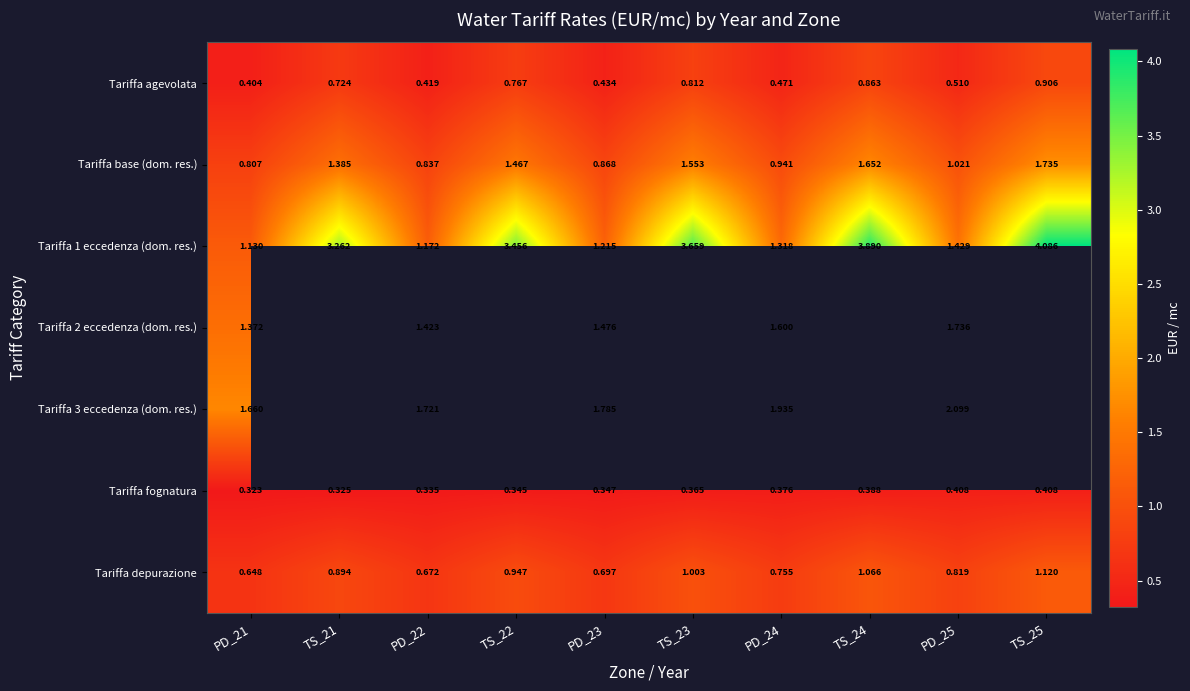

What is the sum of all Tariffa fognatura values?

3.6